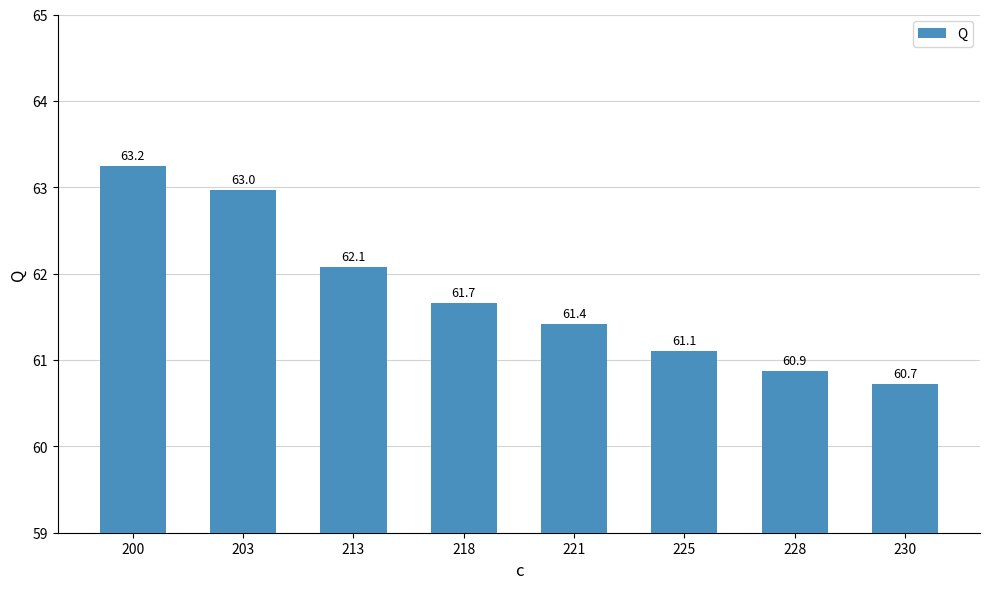

True or false: the data shows 15.6 at 221.

False